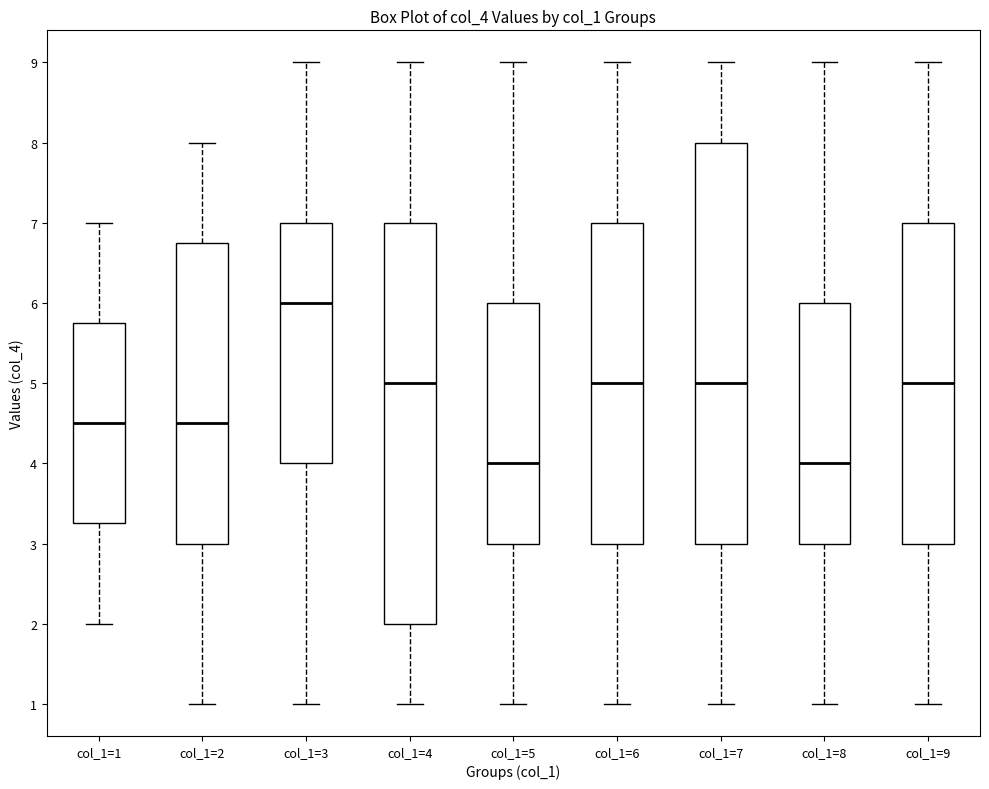

Reading left to right, transcribe this box plot: for each box, give where its median line is, the range the box spans, and where its two whiskers end, as read against the y-axis. The values are not printed on the chart, so give them approximately, as read against the axis.

col_1=1: median 4.5, box 3.3 to 5.8, whiskers 2.0 to 7.0
col_1=2: median 4.5, box 3.0 to 6.8, whiskers 1.0 to 8.0
col_1=3: median 6.0, box 4.0 to 7.0, whiskers 1.0 to 9.0
col_1=4: median 5.0, box 2.0 to 7.0, whiskers 1.0 to 9.0
col_1=5: median 4.0, box 3.0 to 6.0, whiskers 1.0 to 9.0
col_1=6: median 5.0, box 3.0 to 7.0, whiskers 1.0 to 9.0
col_1=7: median 5.0, box 3.0 to 8.0, whiskers 1.0 to 9.0
col_1=8: median 4.0, box 3.0 to 6.0, whiskers 1.0 to 9.0
col_1=9: median 5.0, box 3.0 to 7.0, whiskers 1.0 to 9.0